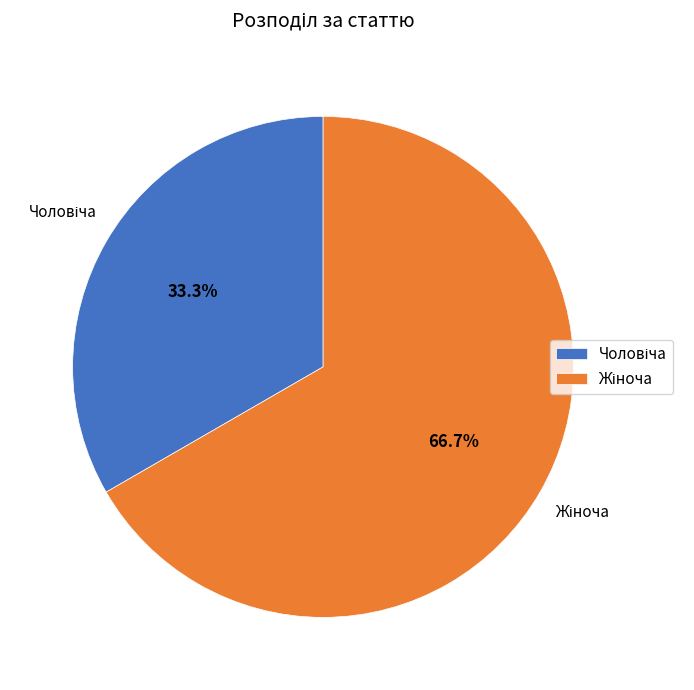

To the nearest percent, what is the average slice percentage?

50%